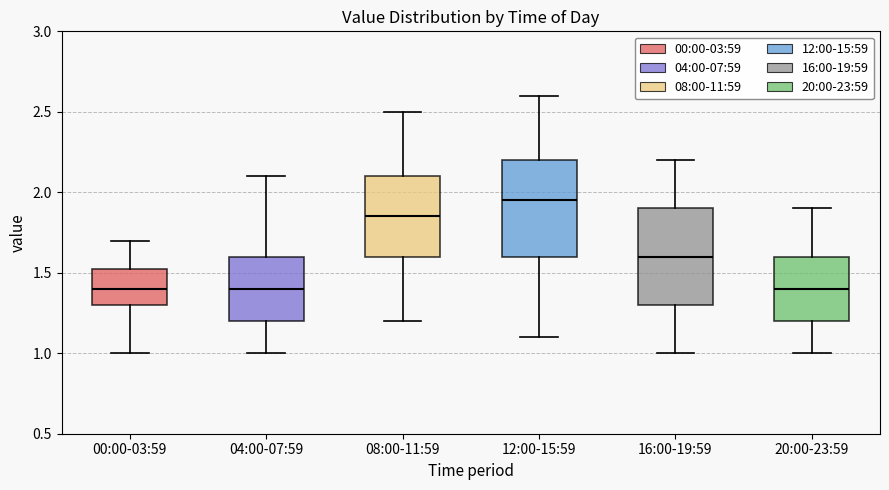

Reading left to right, transcribe this box plot: for each box, give where its median line is, the range the box spans, and where its two whiskers end, as read against the y-axis. The values are not printed on the chart, so give them approximately, as read against the axis.

00:00-03:59: median 1.40, box 1.30 to 1.55, whiskers 1.00 to 1.70
04:00-07:59: median 1.40, box 1.20 to 1.60, whiskers 1.00 to 2.10
08:00-11:59: median 1.85, box 1.60 to 2.10, whiskers 1.20 to 2.50
12:00-15:59: median 1.95, box 1.60 to 2.20, whiskers 1.10 to 2.60
16:00-19:59: median 1.60, box 1.30 to 1.90, whiskers 1.00 to 2.20
20:00-23:59: median 1.40, box 1.20 to 1.60, whiskers 1.00 to 1.90